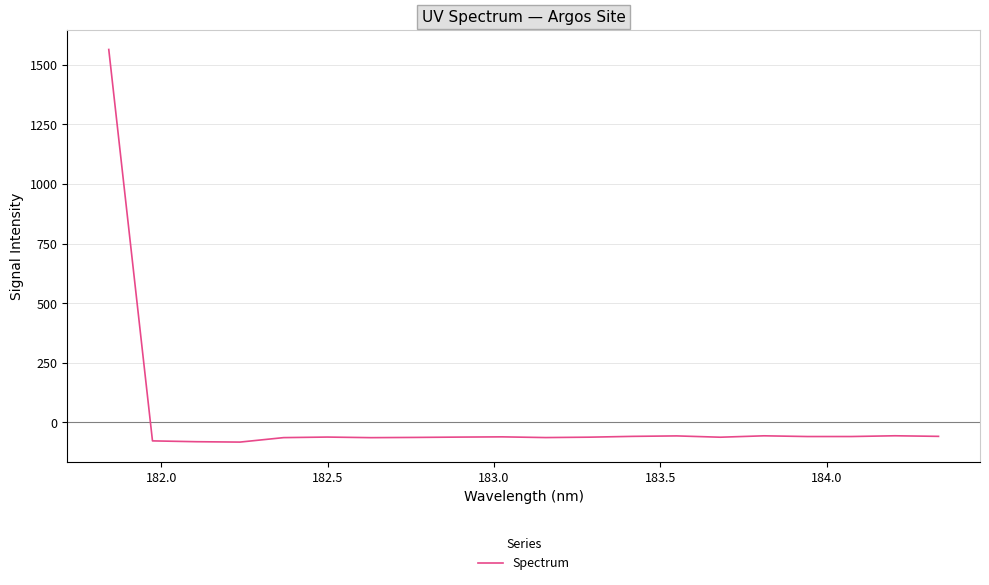

How many lines are shown in the chart?

1